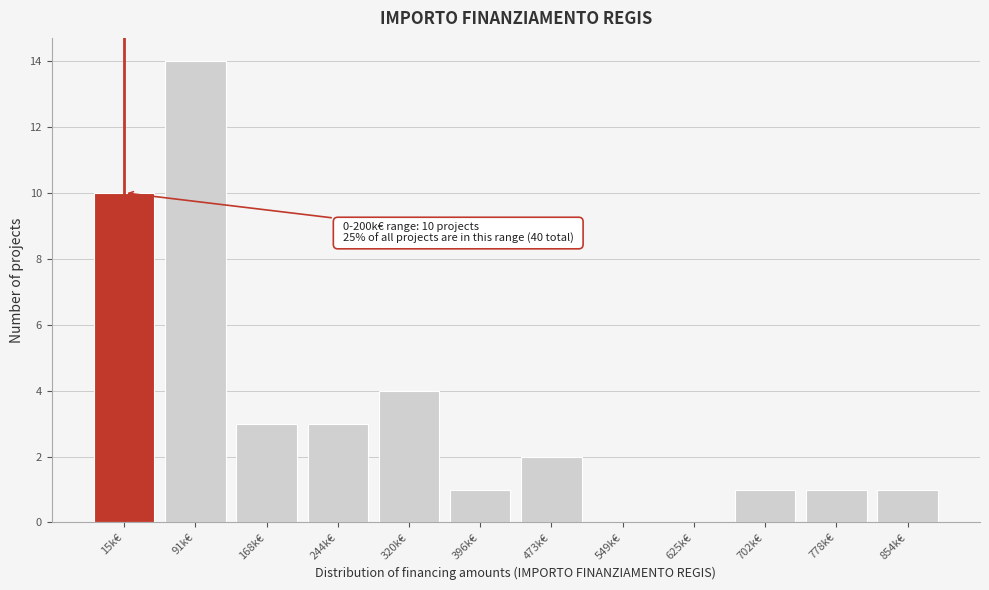

Reading left to right, what are all the values shown in this chart?

15k€=10	91k€=14	168k€=3	244k€=3	320k€=4	396k€=1	473k€=2	549k€=0	625k€=0	702k€=1	778k€=1	854k€=1